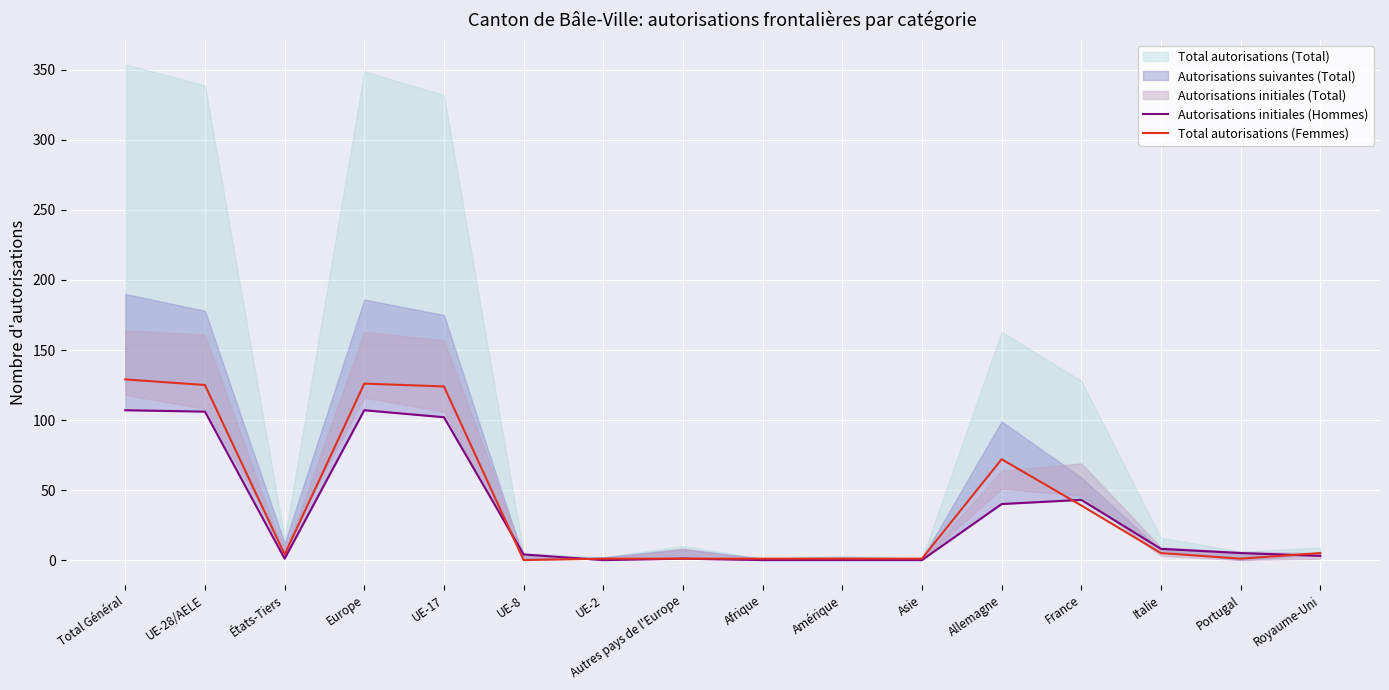

What value does the Autorisations initiales (Hommes) series have at États-Tiers?

1